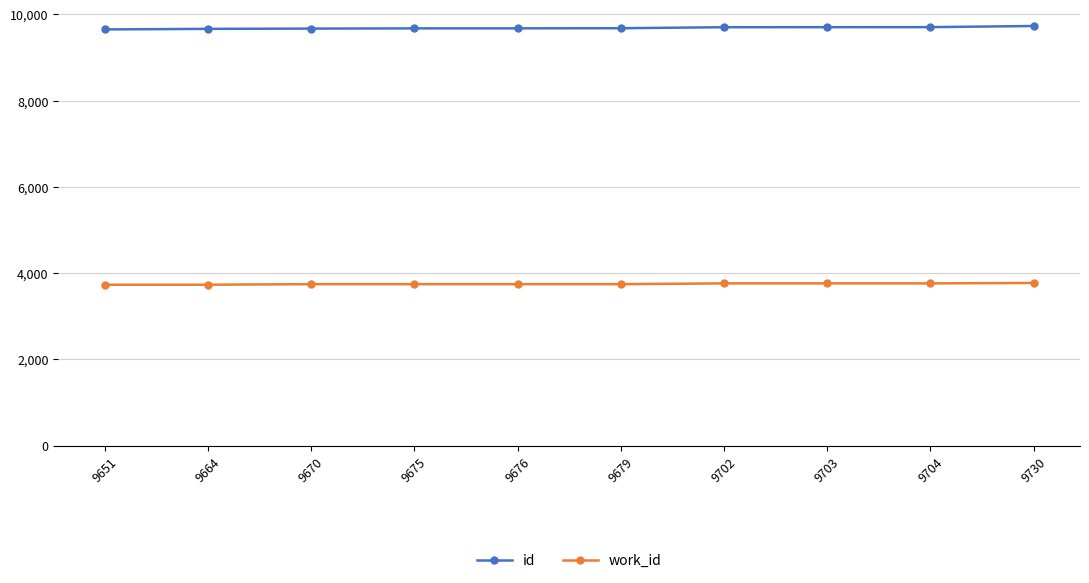

True or false: id and work_id cross at least once.

False